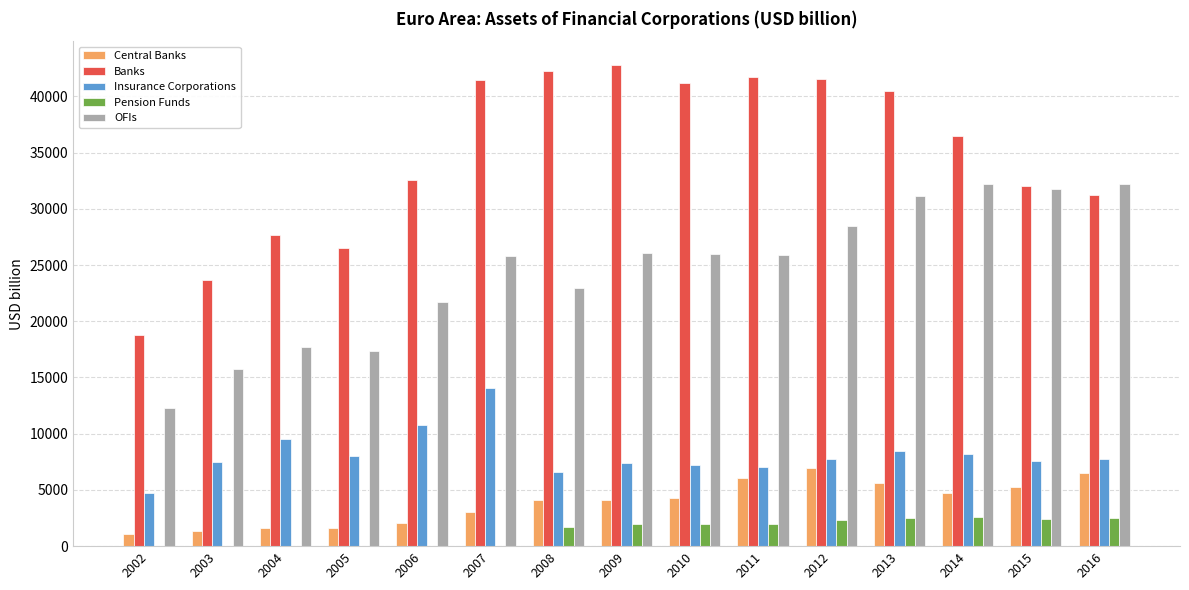

Which category has the highest value in the Banks series?

2009